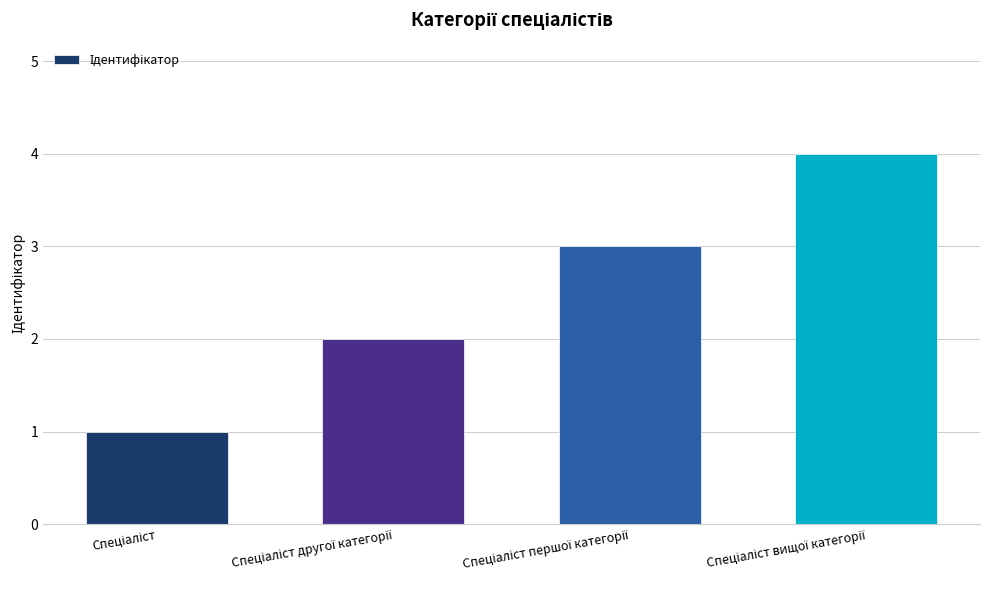

Count the number of data series in this chart.

1